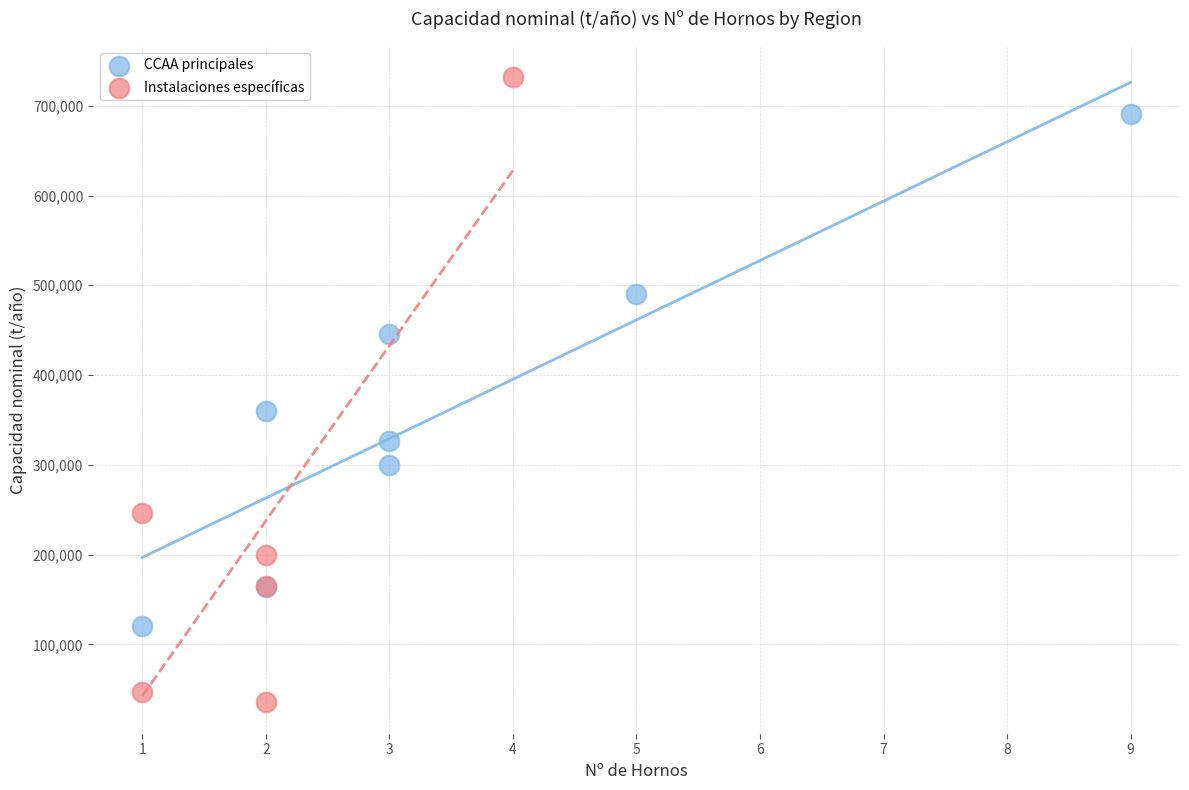

Which series contains the highest Y value?

Instalaciones específicas